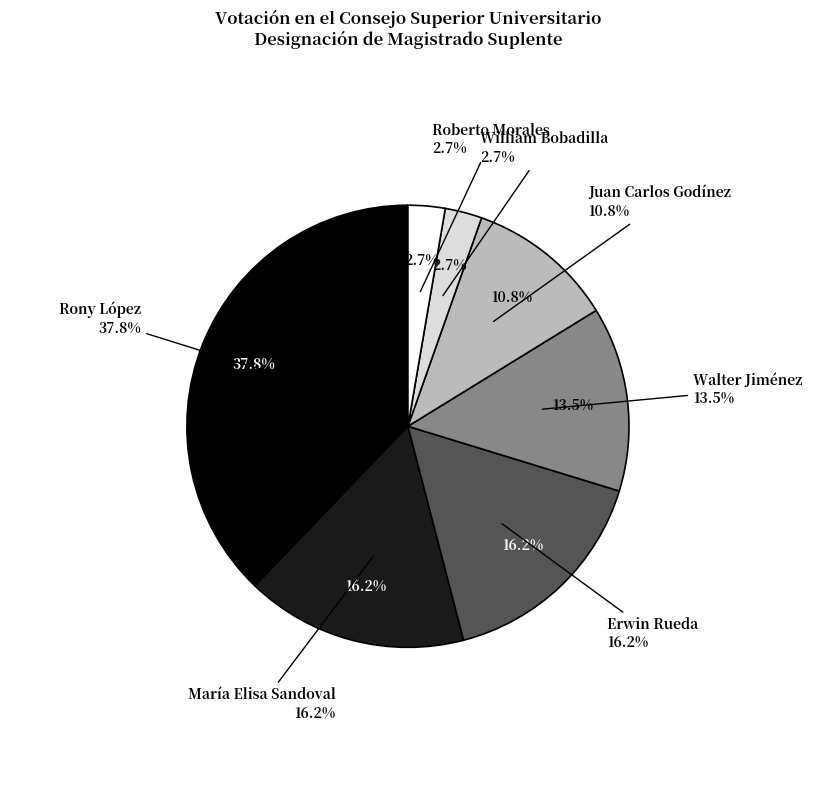

How many slices are in this pie chart?

7